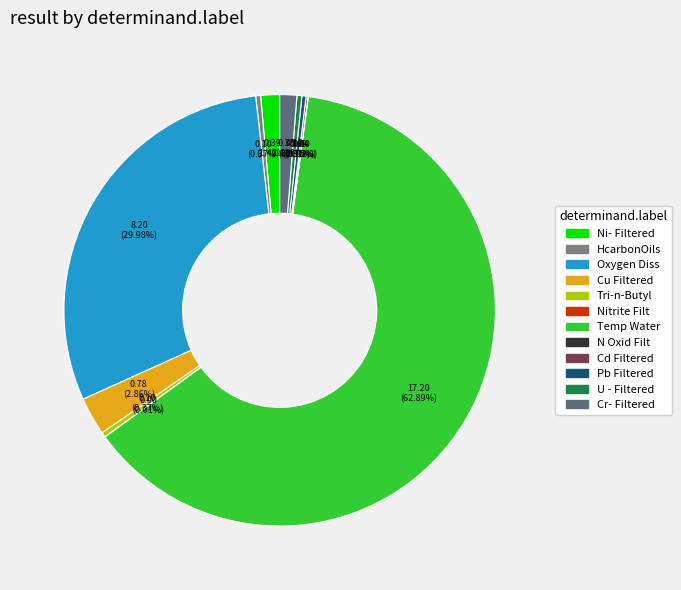

Count the number of slices in the pie.

12